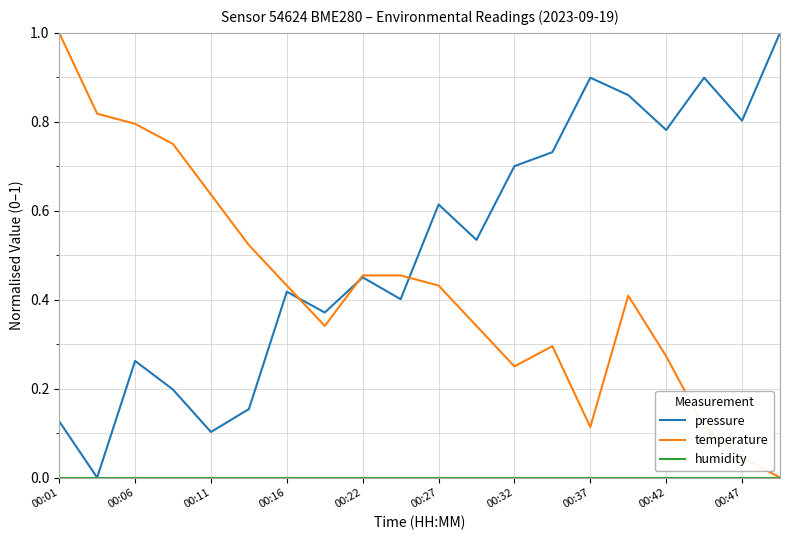

What is the maximum value shown in the chart?

1.0